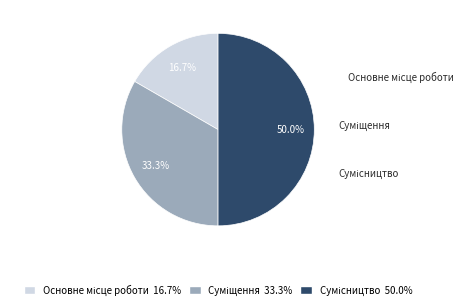

Which has a higher value, Основне місце роботи or Сумісництво?

Сумісництво